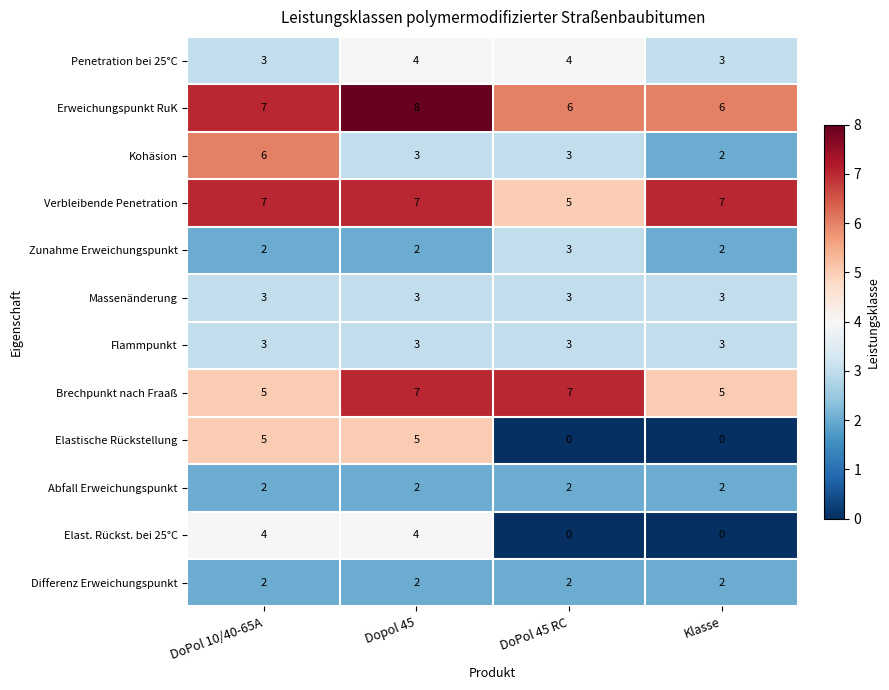

Is the value of Penetration bei 25°C at DoPol 10/40-65A greater than the value of Differenz Erweichungspunkt at DoPol 45 RC?

Yes